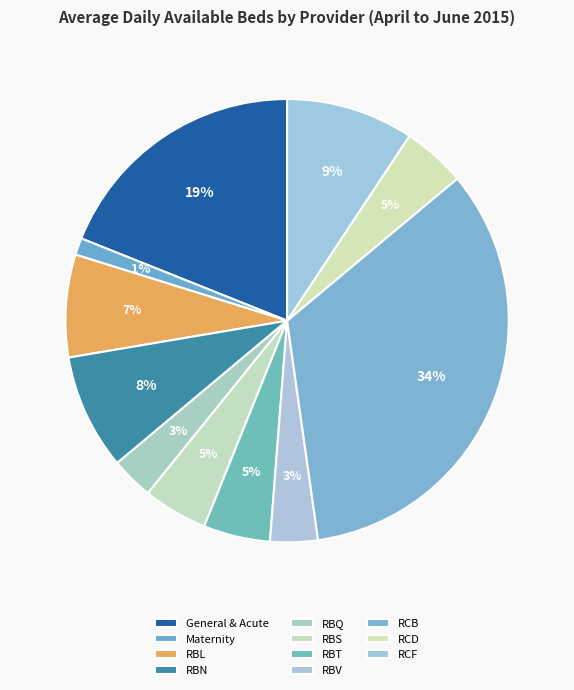

Rank the categories by value from highest to lowest.

RCB, General & Acute, RCF, RBN, RBL, RBT, RBS, RCD, RBV, RBQ, Maternity